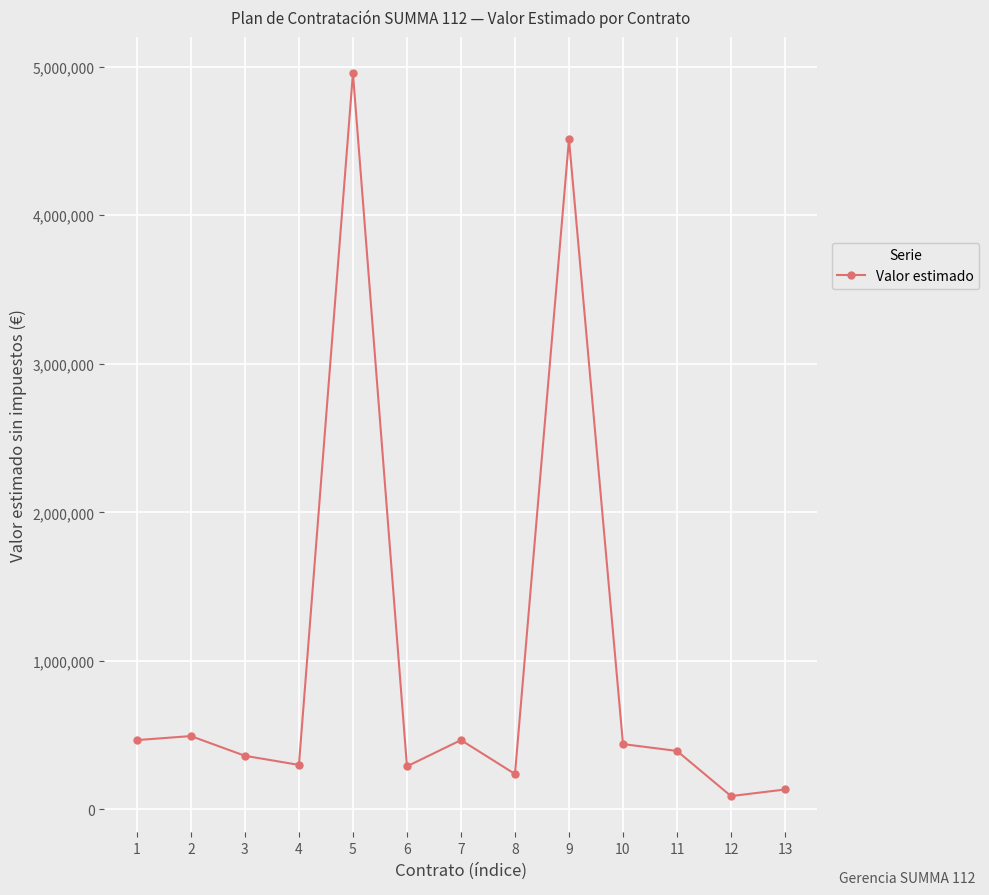

What is the greatest value displayed?

4956057.6